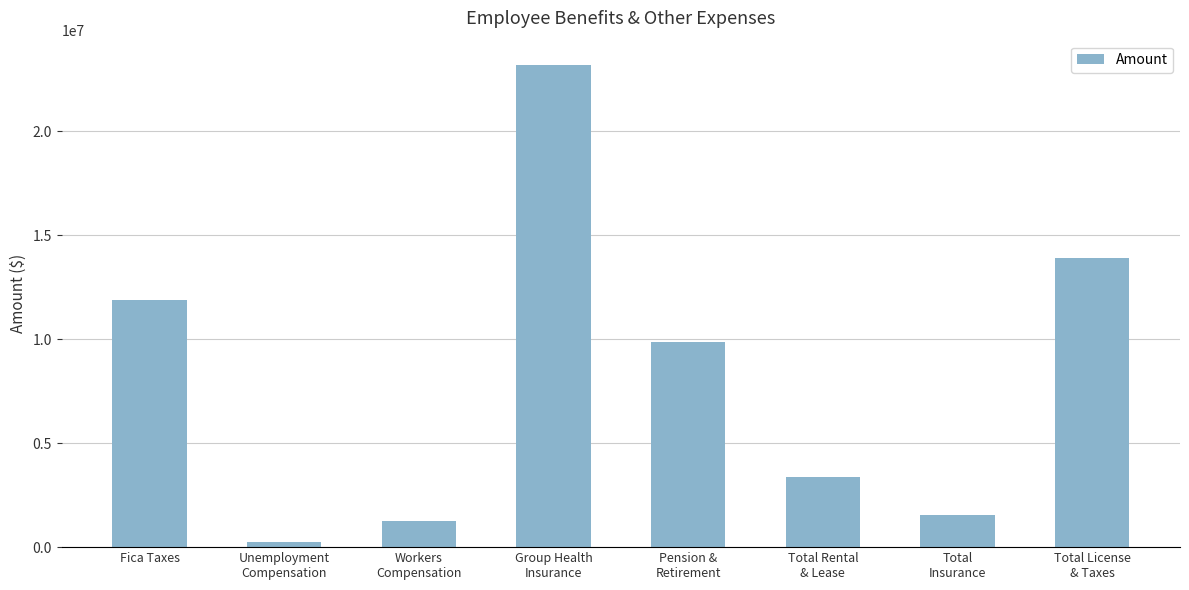

Reading left to right, extract all data points from this chart.

11875782	271138	1244064	23203784	9846252	3394090	1529487	13898621